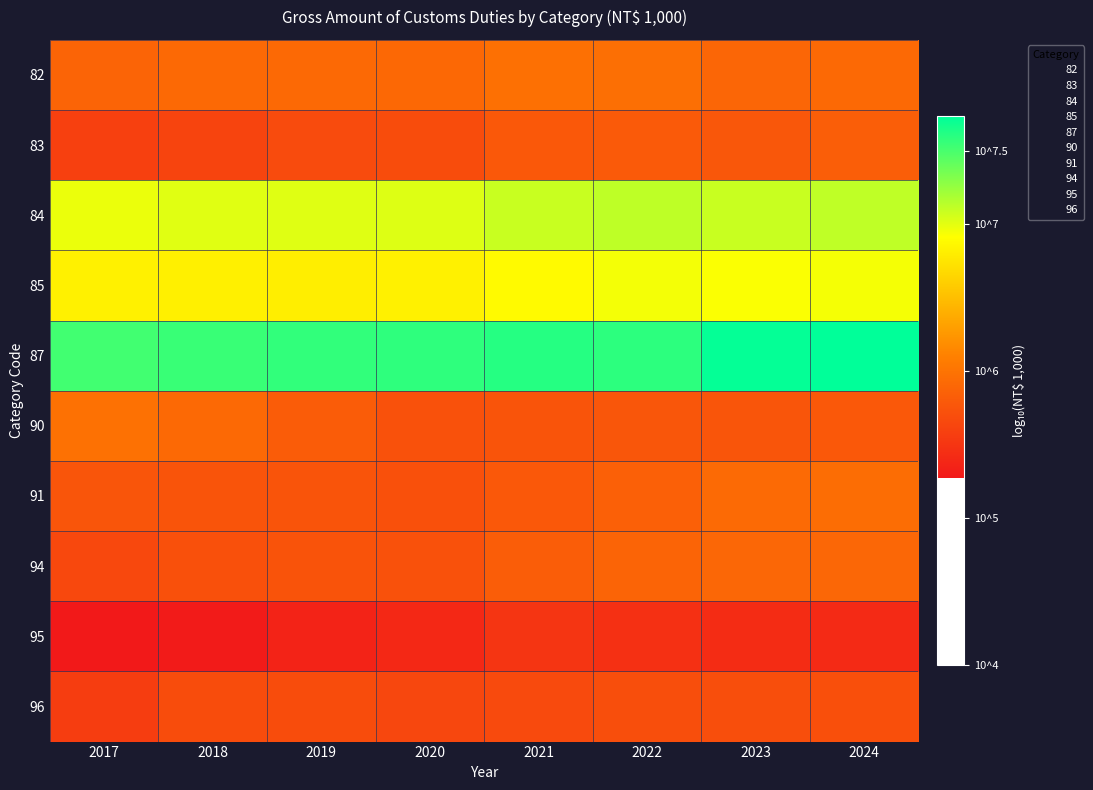

Which has a higher value, 2022 or 2017?

2022